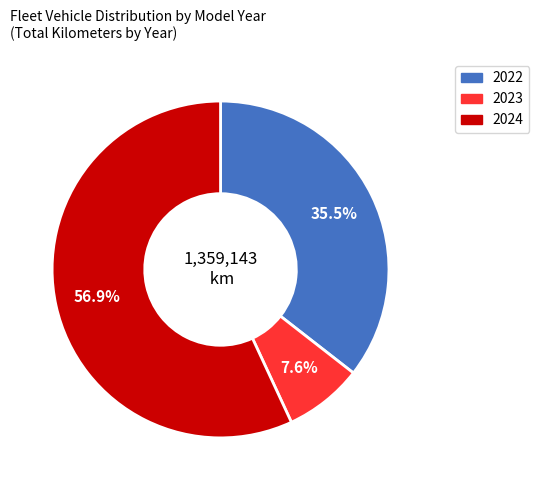

Is there a majority slice in this chart?

Yes